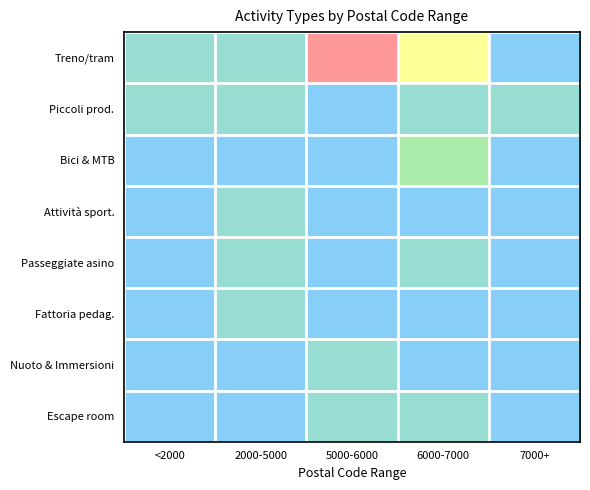

What is the total value across all series at 5000-6000?

8